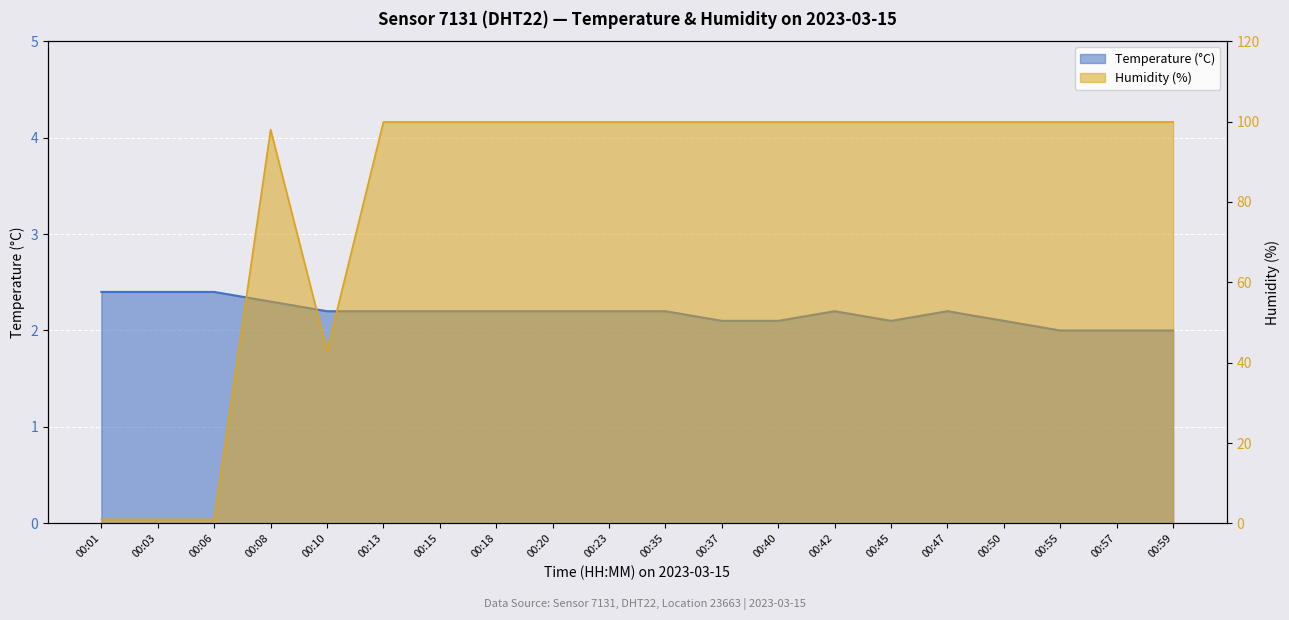

Which has a higher value, 00:23 or 00:55?

00:23